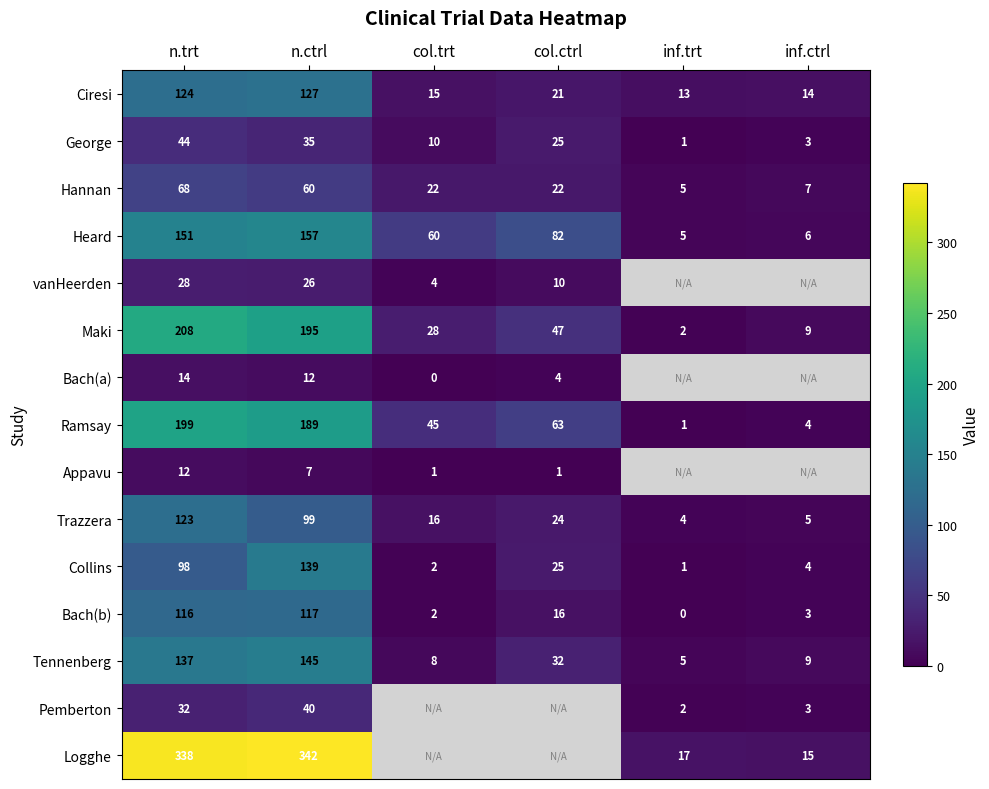

What is the difference between the maximum and second lowest values in the Tennenberg series?

137